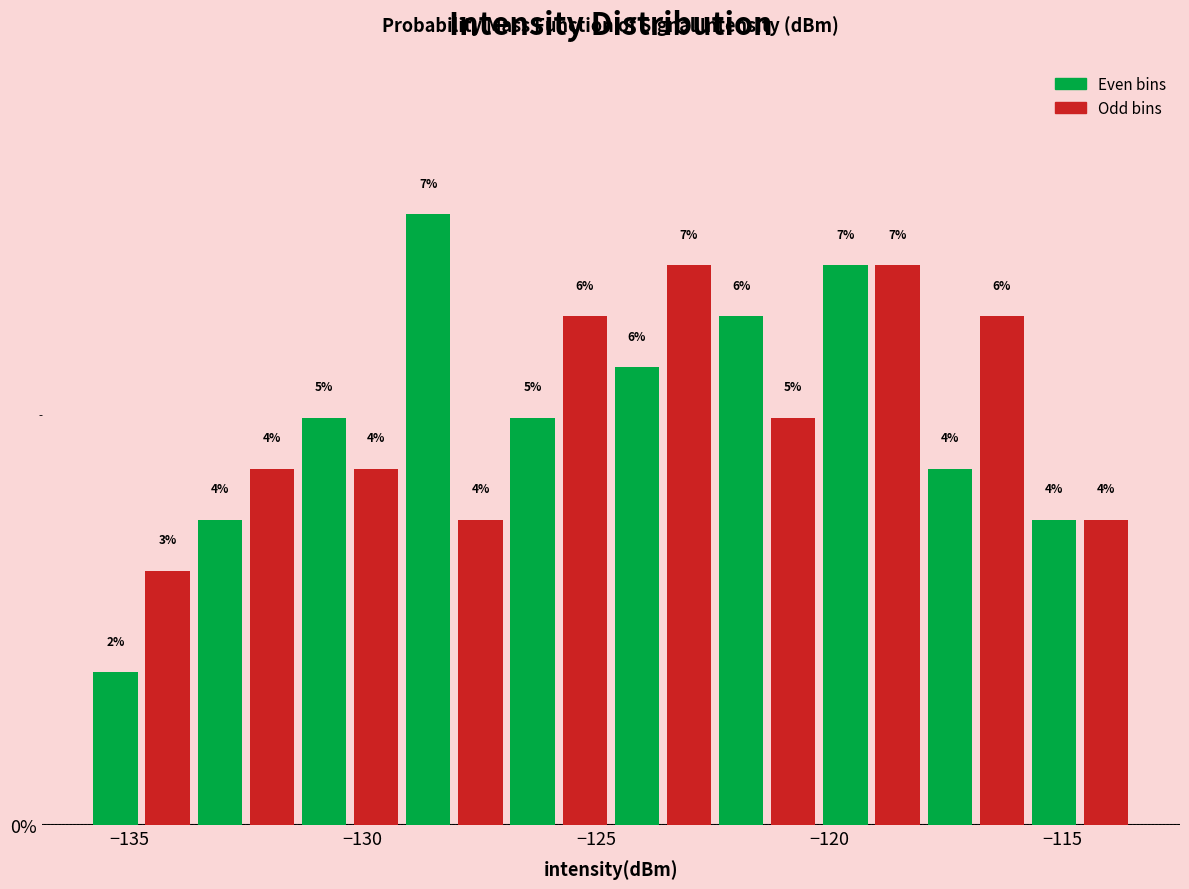

Around what value on the x-axis is the tallest bar? Give the approximate position of its centre, as read against the axis.

-128.5